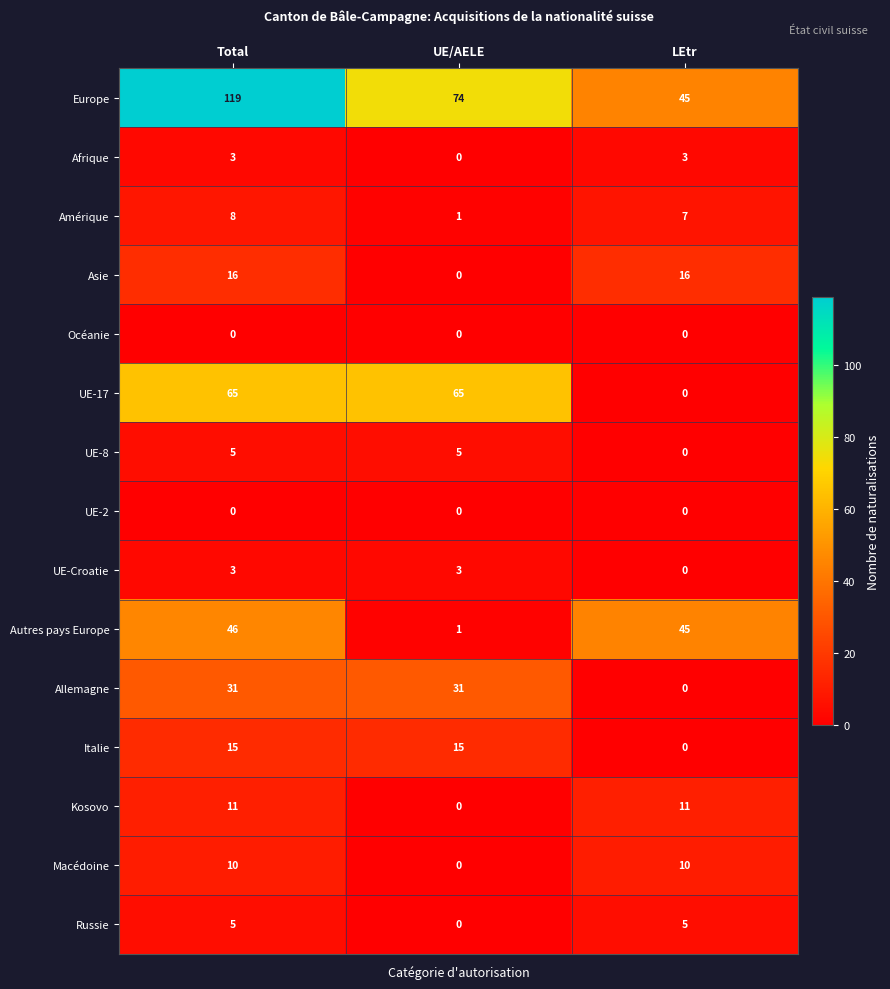

The value of UE-17 at LEtr is -21. True or false?

False